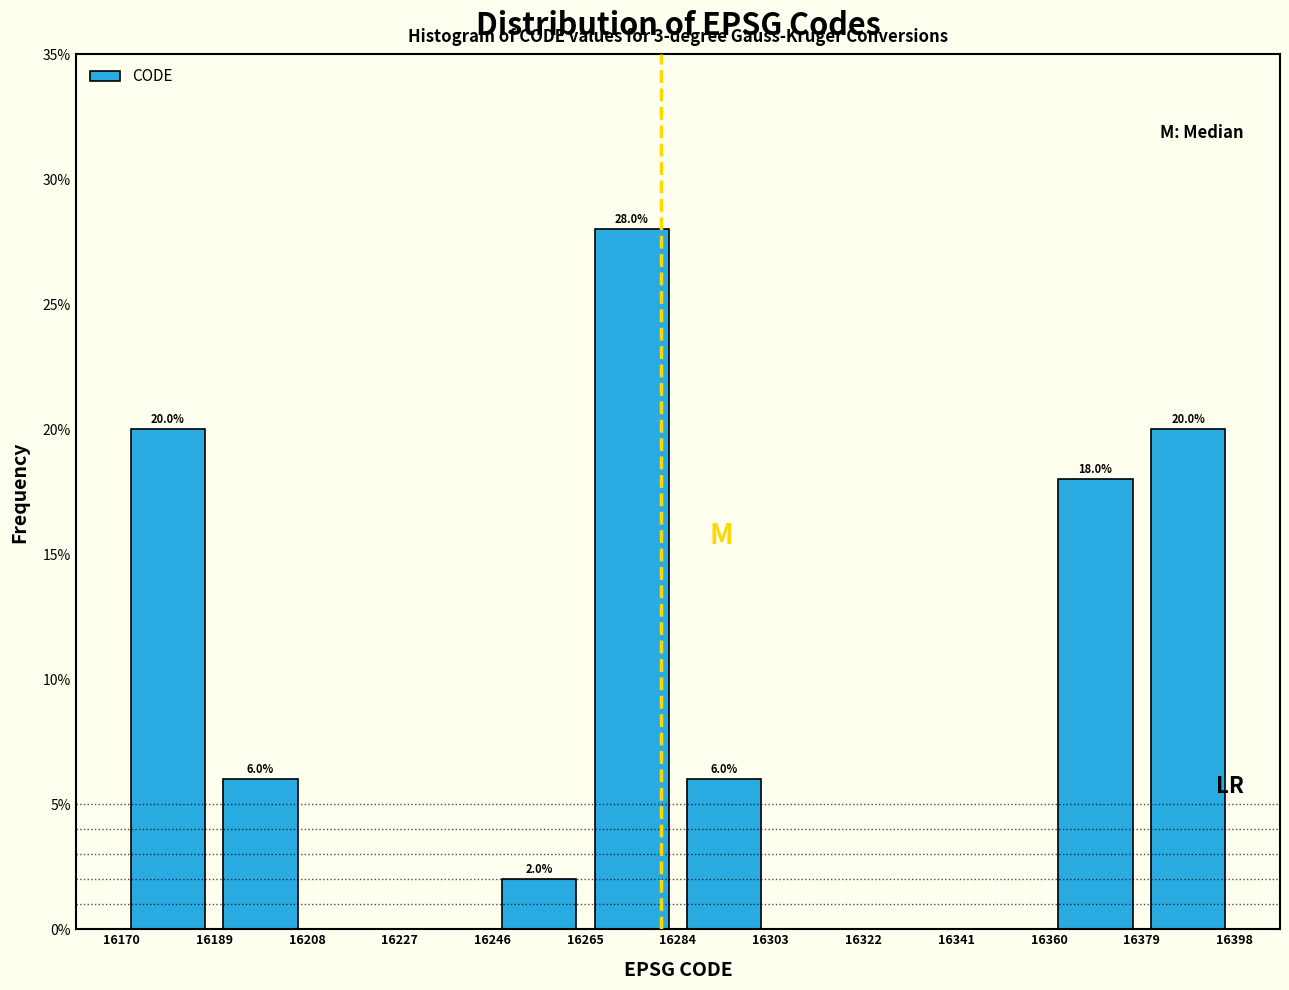

Over which range of the x-axis is the bar tallest?

16265 to 16284